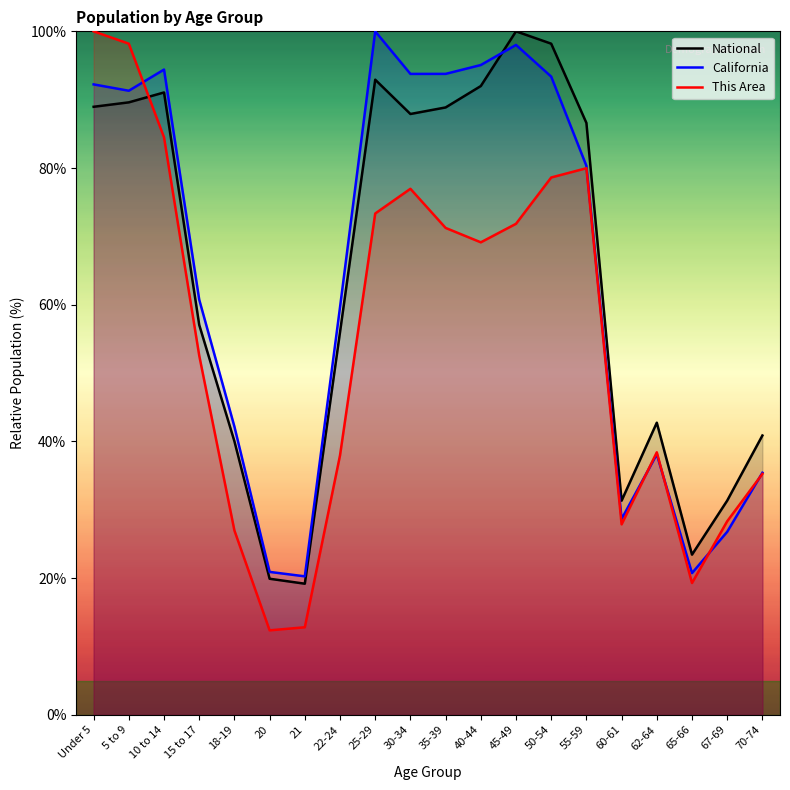

How many interior local valleys does the This Area series have?

4